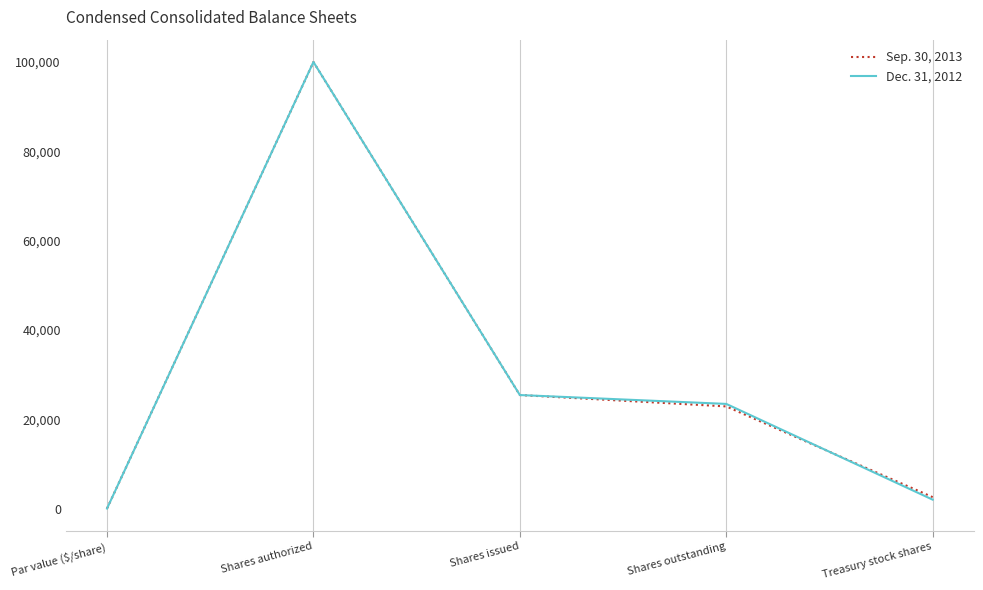

How many categories are shown in the chart?

5